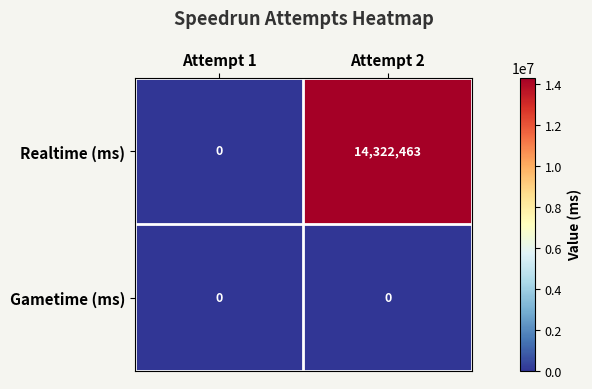

At how many categories does at least one series exceed 5750864?

1